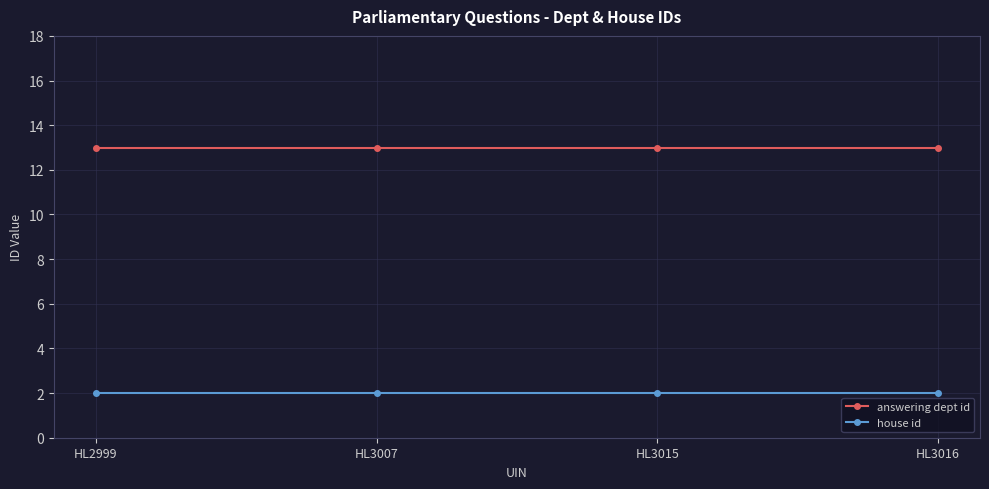

What is the lowest value of the answering dept id series?

13